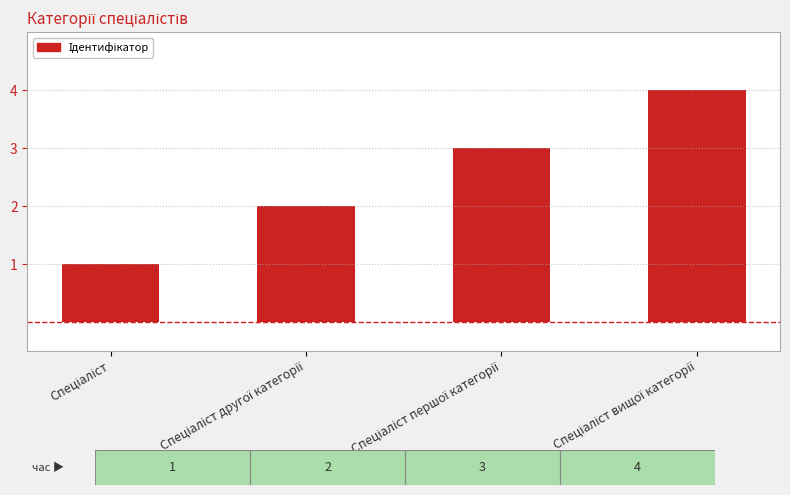

How many bars are there in total?

4